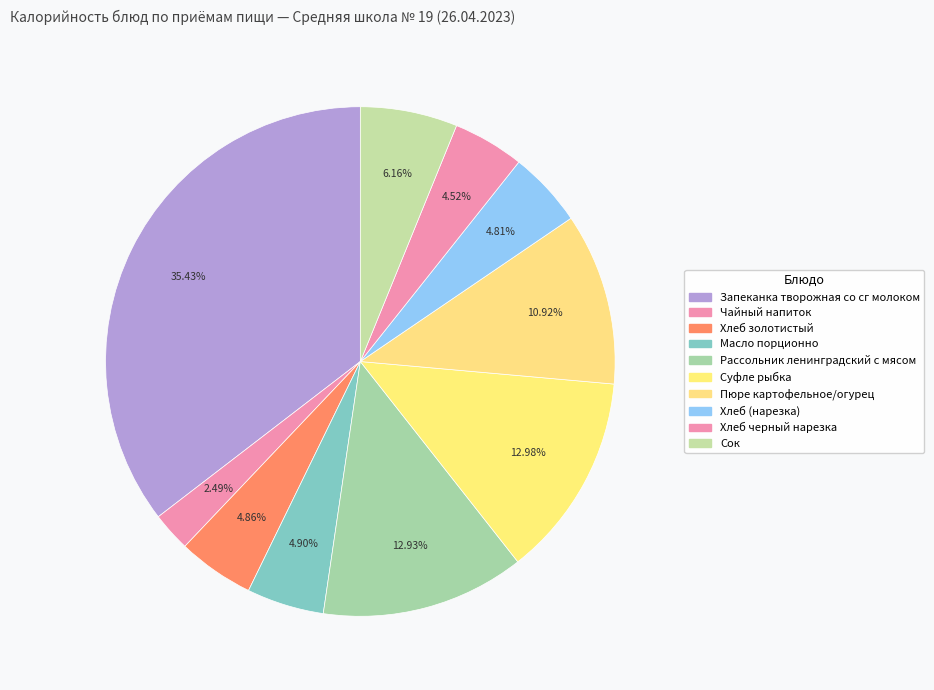

Does any single category account for the majority?

No